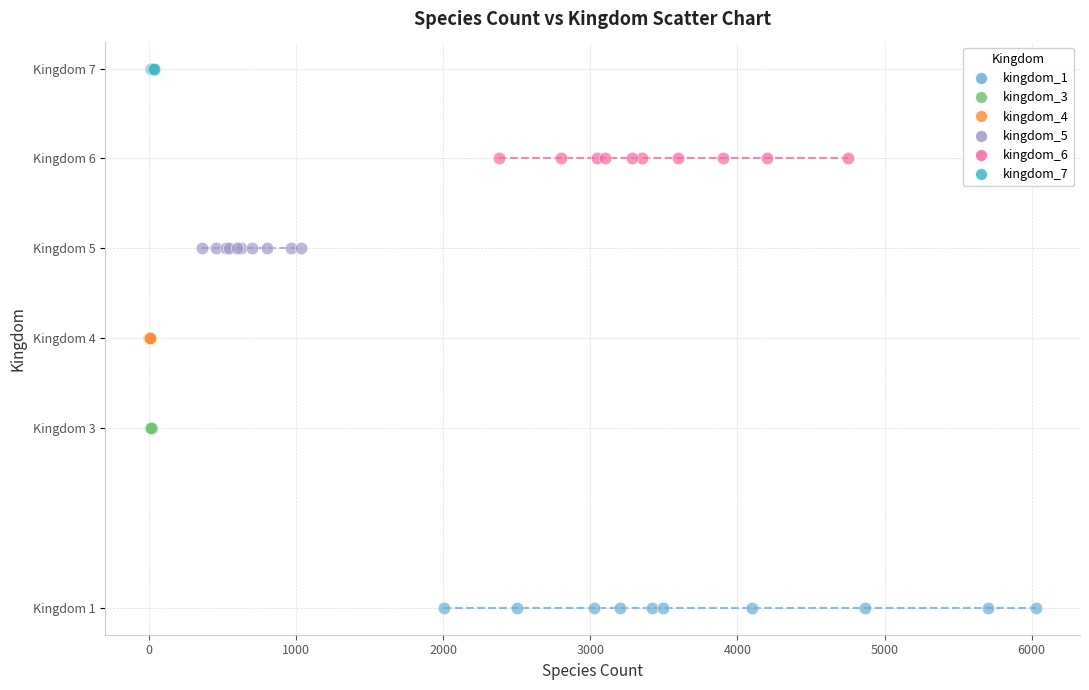

Which series reaches the maximum Y coordinate?

kingdom_7